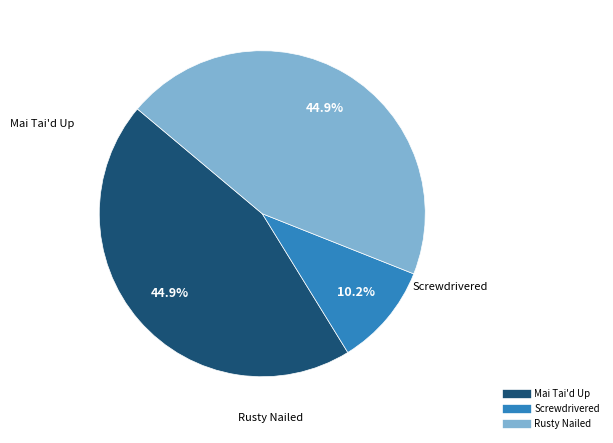

To the nearest percent, what portion does Screwdrivered represent?

10%